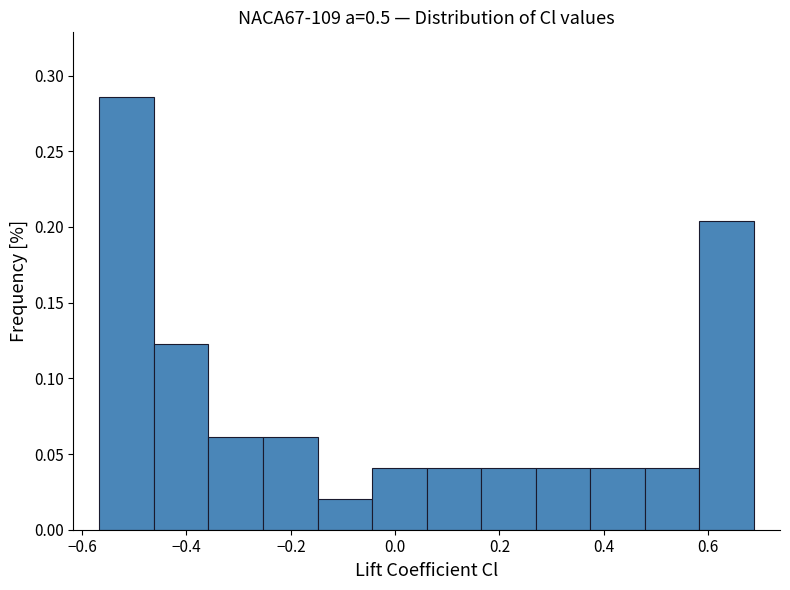

Reading left to right, transcribe this chart: for each bar, give the range it covers on the x-axis and its height. Neither the bar edges nor the heights are printed on the chart, so give them approximately, as read against the axes.

-0.56 to -0.46: 0.285
-0.46 to -0.36: 0.120
-0.36 to -0.26: 0.060
-0.26 to -0.14: 0.060
-0.14 to -0.04: 0.020
-0.04 to 0.06: 0.040
0.06 to 0.16: 0.040
0.16 to 0.26: 0.040
0.26 to 0.38: 0.040
0.38 to 0.48: 0.040
0.48 to 0.58: 0.040
0.58 to 0.68: 0.205